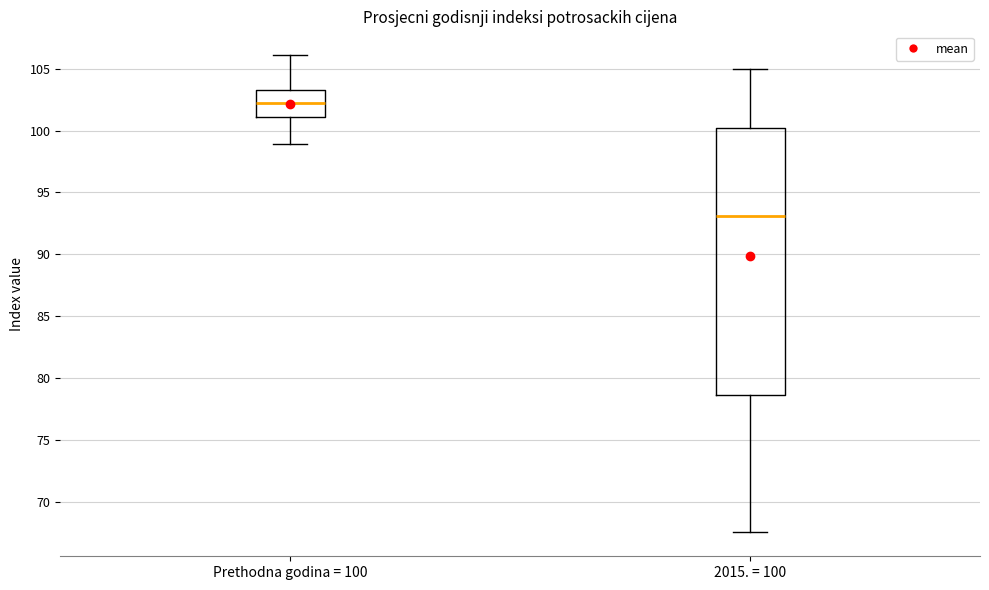

Reading left to right, read every box against the y-axis: the position of its median line, the range the box covers, and the ends of its whiskers. The values are not printed on the chart, so give them approximately, as read against the axis.

Prethodna godina = 100: median 102.0, box 101.0 to 103.5, whiskers 99.0 to 106.0
2015. = 100: median 93.0, box 78.5 to 100.5, whiskers 67.5 to 105.0